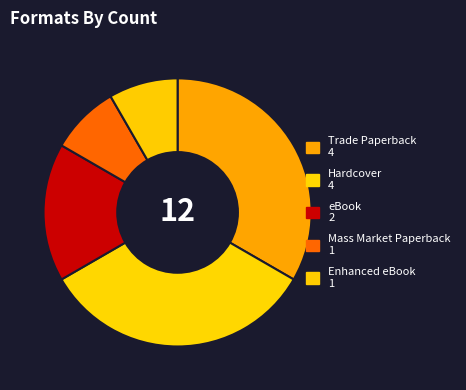

To the nearest percent, what is the difference between the largest and smallest slice percentages?

25%